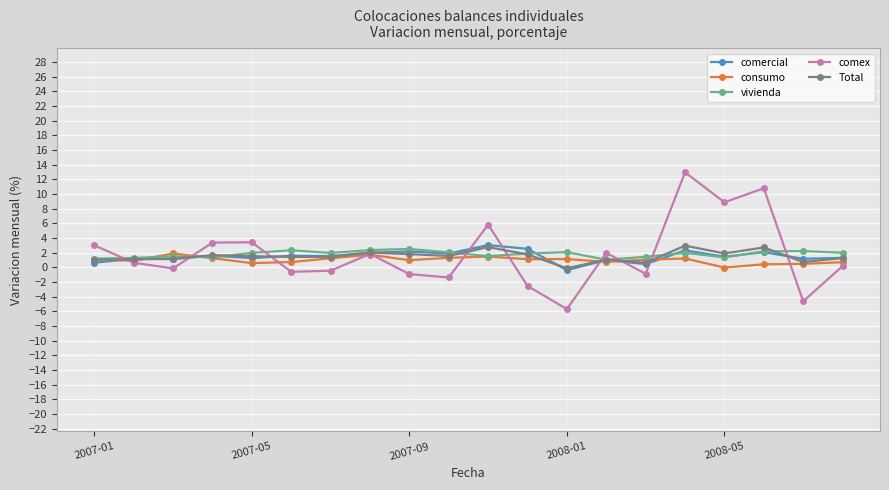

What are all the series names shown in the legend?

comercial, consumo, vivienda, comex, Total